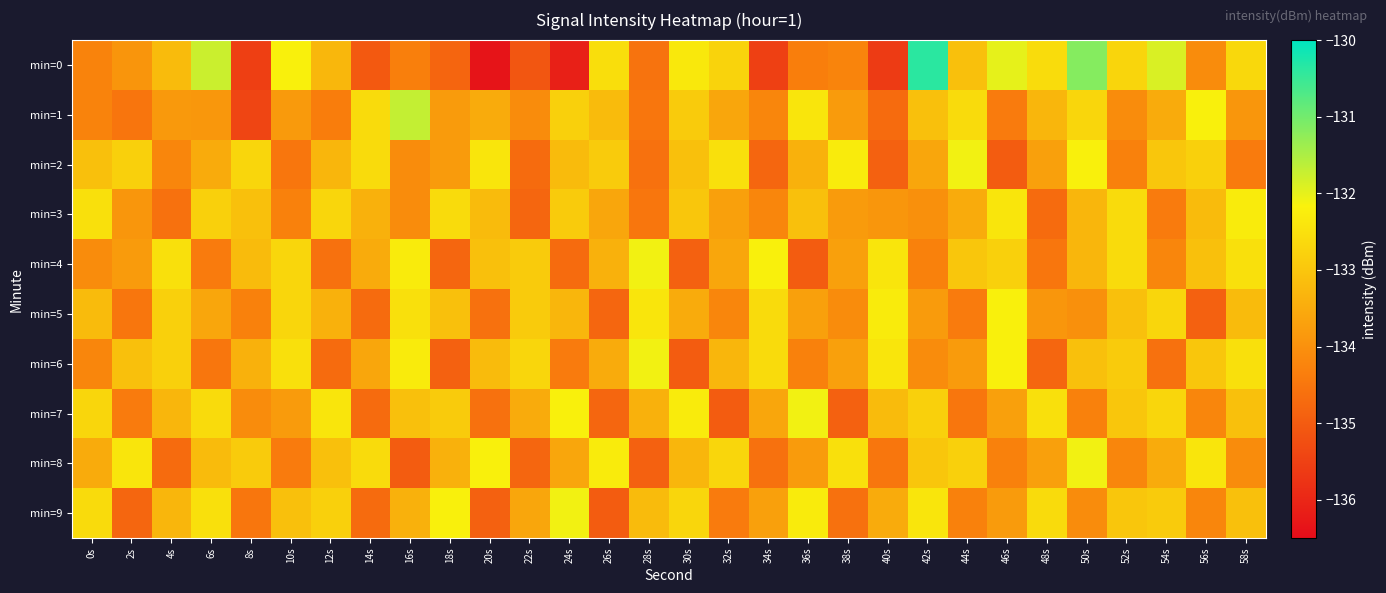

At which category is the sum across all series the highest?

50s